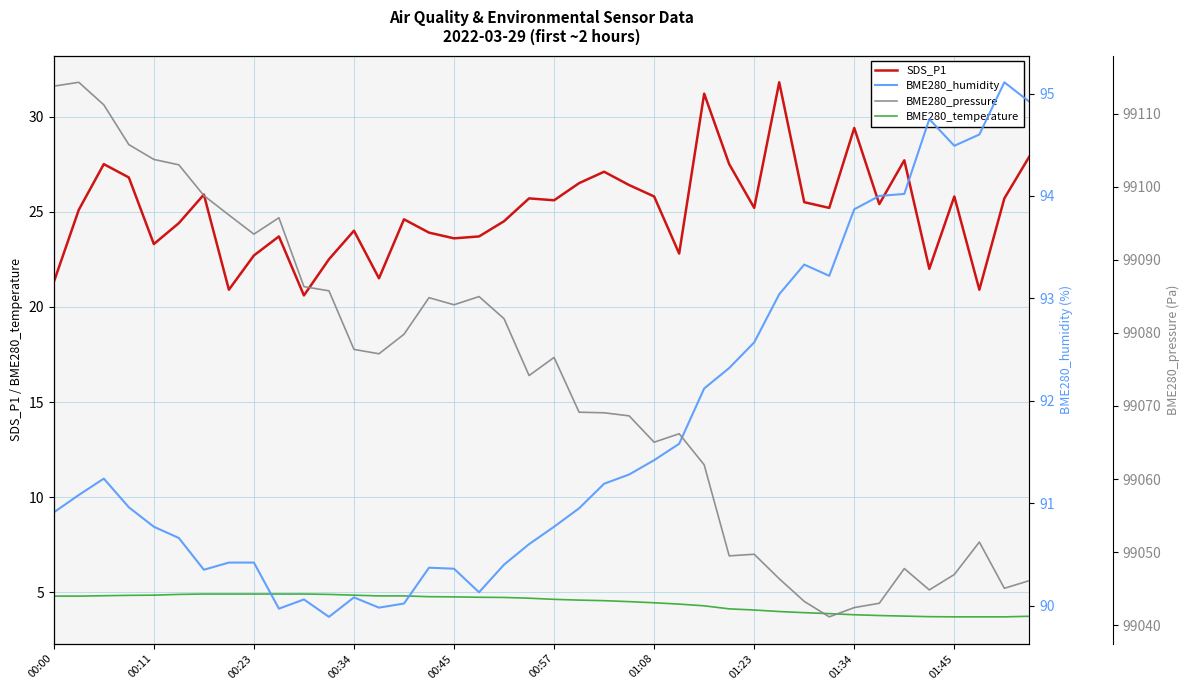

The SDS_P1 series shows 43.0 at 01:08. True or false?

False